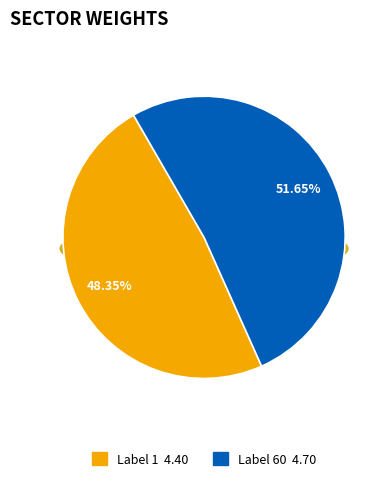

Does 60 represent more than half of the total?

Yes